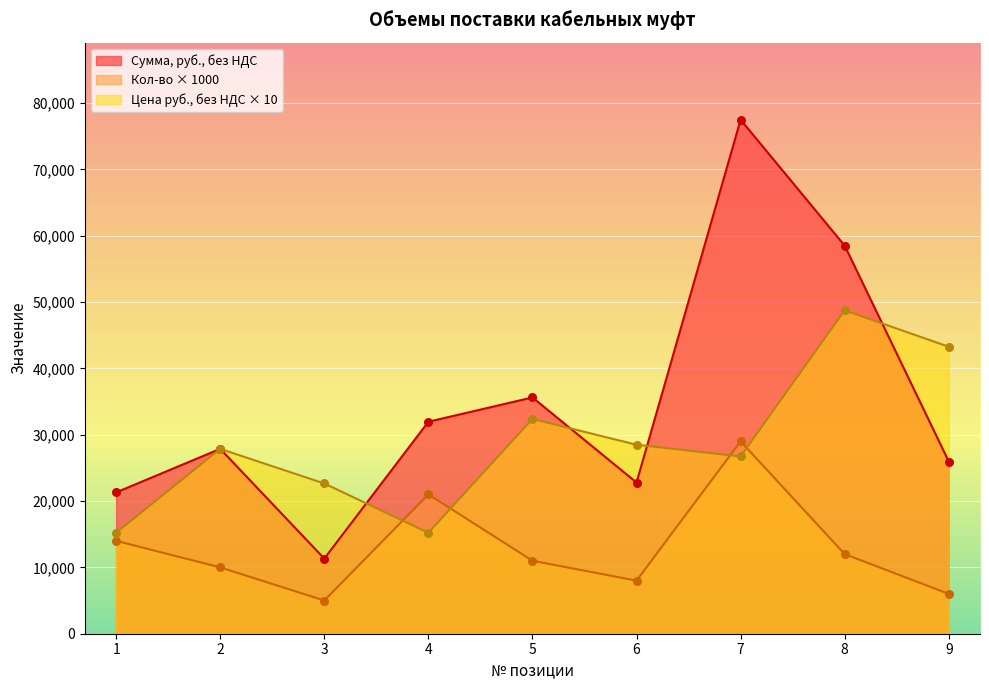

Which series has the largest total across all categories?

Сумма, руб., без НДС